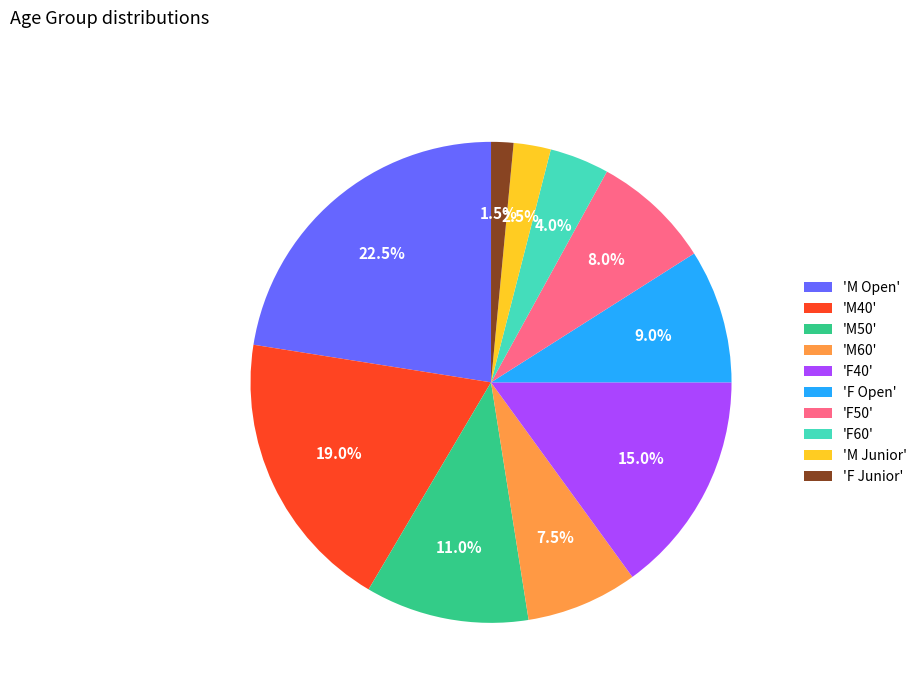

Which slice is the smallest?

'F Junior'